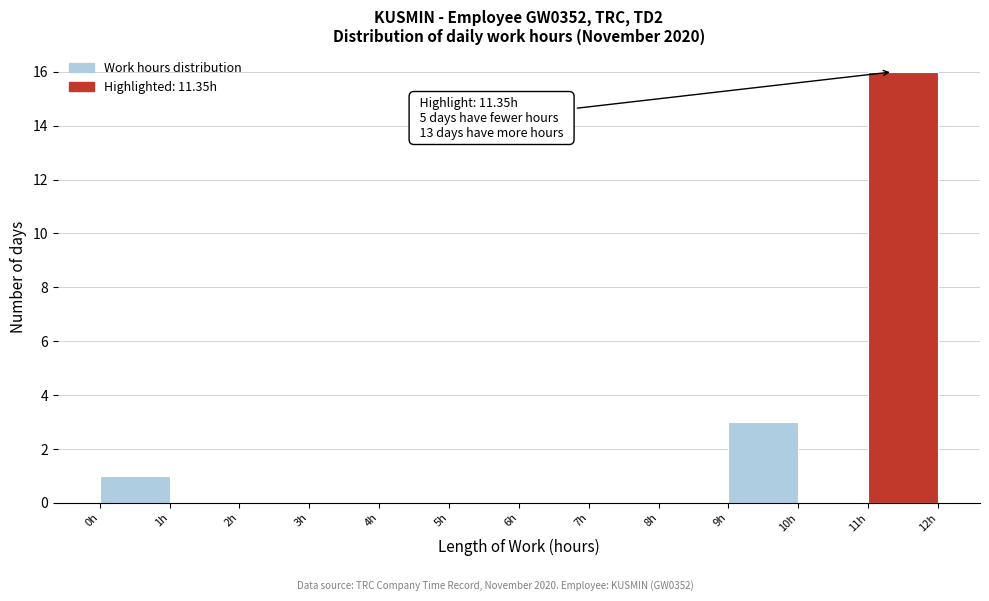

Which range on the x-axis has the tallest bar?

11 to 12